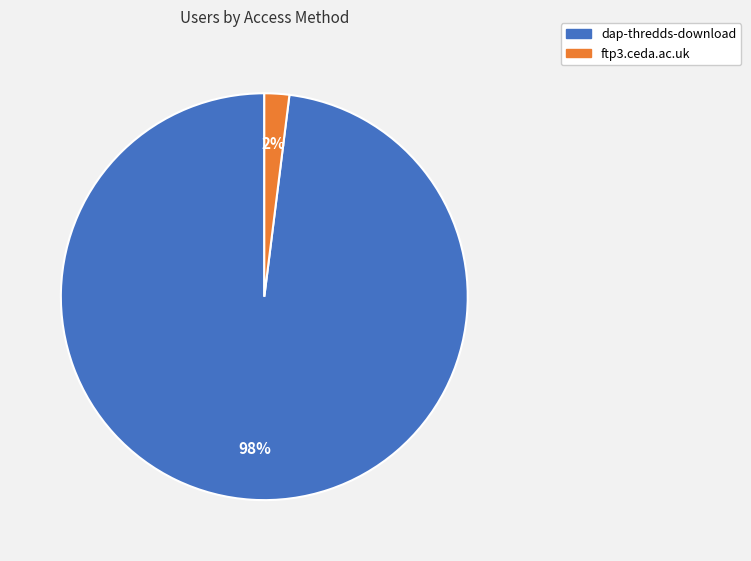

True or false: dap-thredds-download accounts for 98% of the total.

True